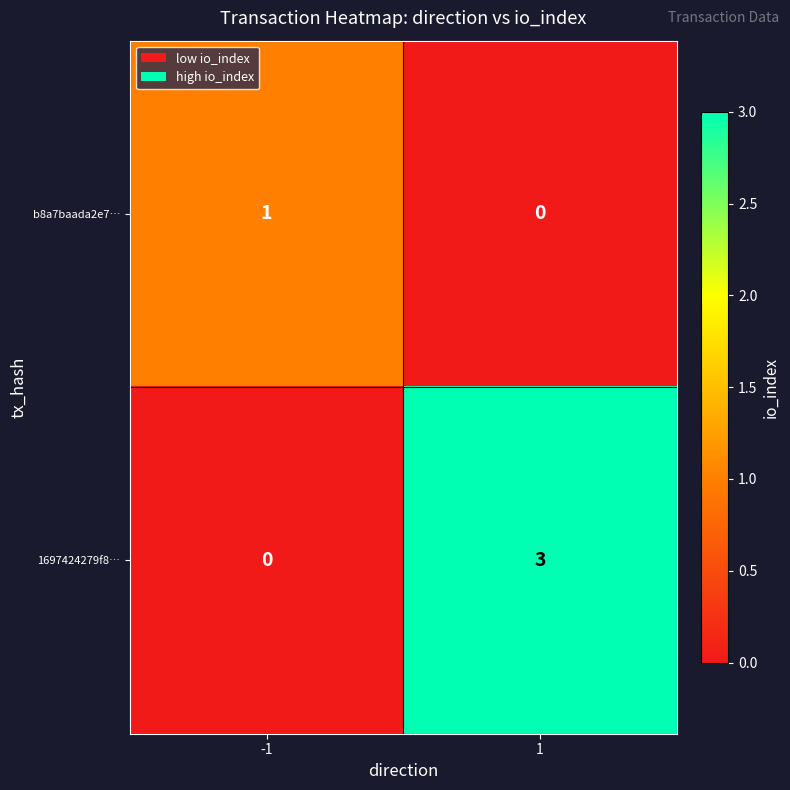

List the series in order of their overall mean, lowest first.

b8a7baada2e7…, 1697424279f8…